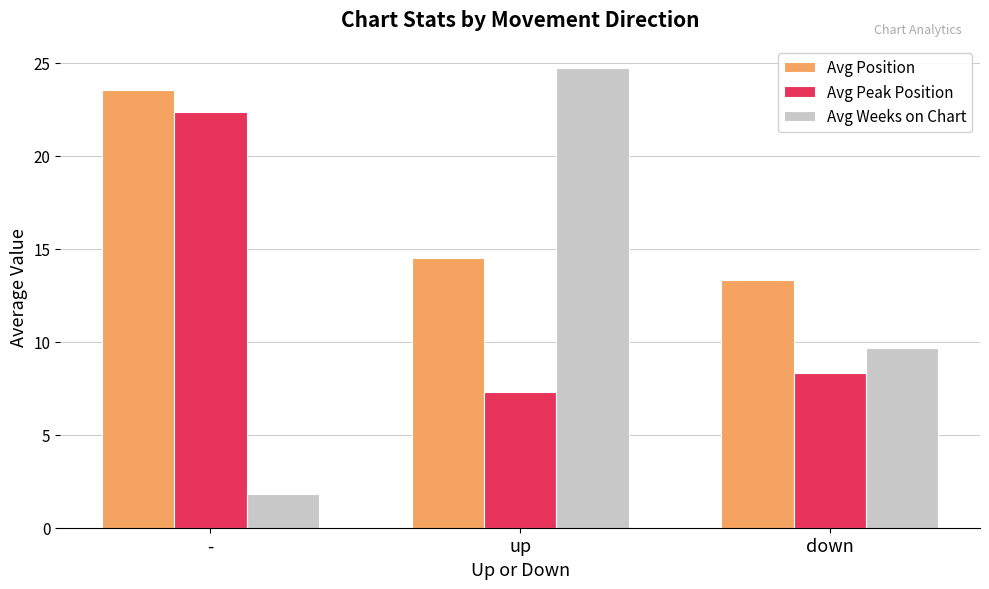

Rank the categories by Avg Weeks on Chart value from lowest to highest.

-, down, up